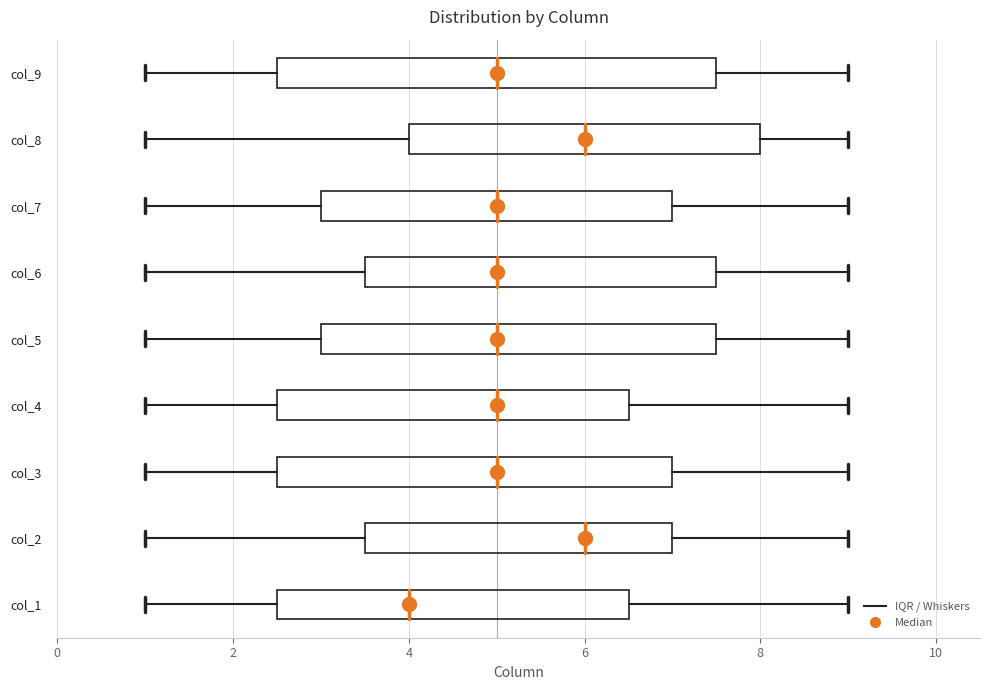

Where is the right edge of the box for col_9 on the x-axis? The values are not printed on the chart, so give them approximately, as read against the axis.

7.6